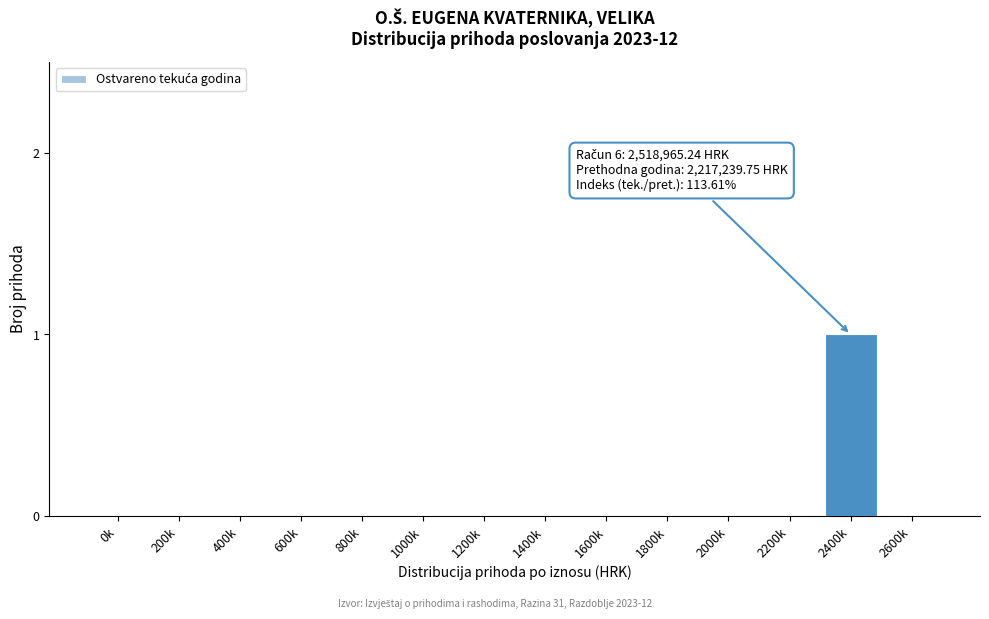

Reading right to left, list all the values displayed in this chart.

2600k=0	2400k=1	2200k=0	2000k=0	1800k=0	1600k=0	1400k=0	1200k=0	1000k=0	800k=0	600k=0	400k=0	200k=0	0k=0